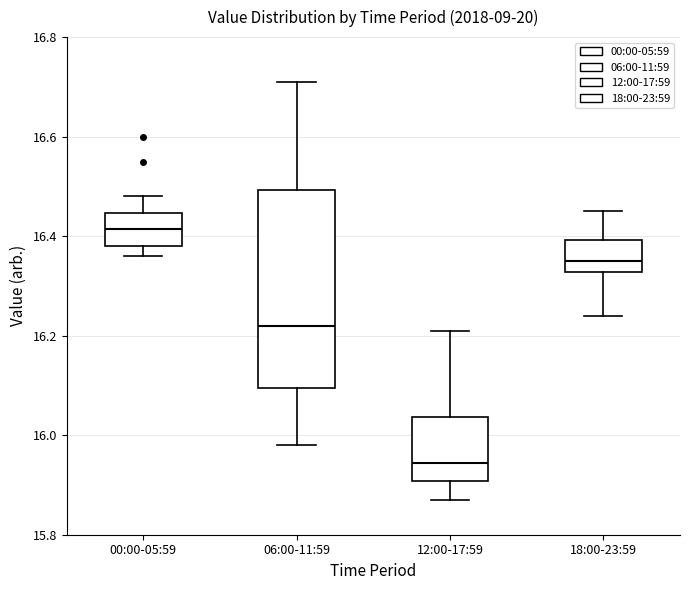

Which box has the highest median line?

00:00-05:59